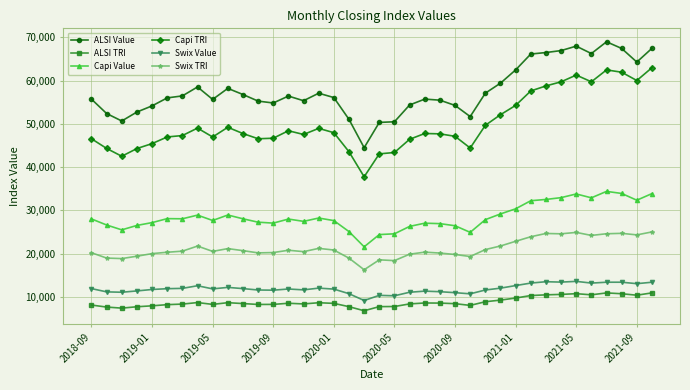

Count the number of categories in the chart.

38